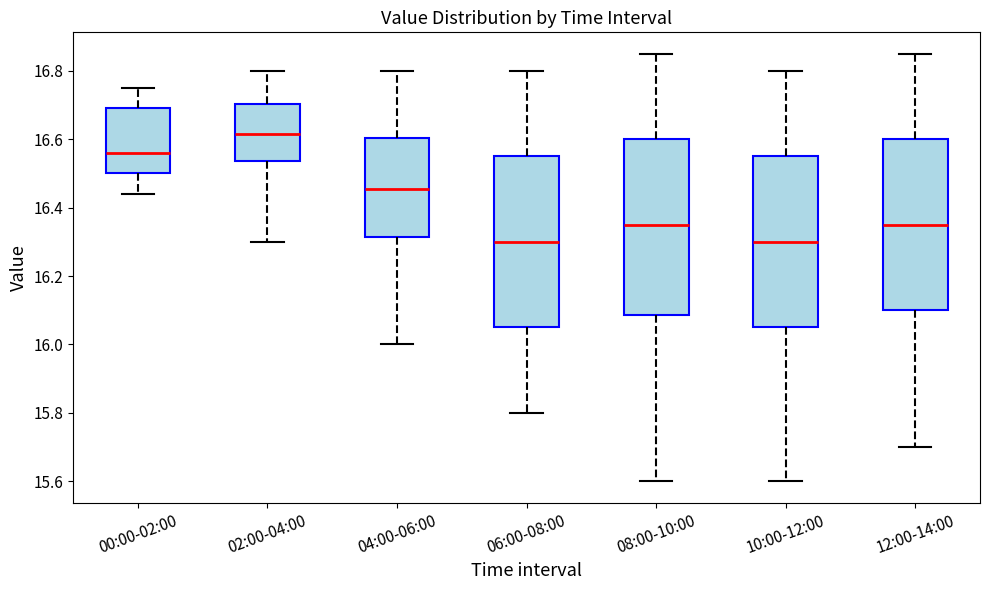

Reading left to right, transcribe this box plot: for each box, give where its median line is, the range the box spans, and where its two whiskers end, as read against the y-axis. The values are not printed on the chart, so give them approximately, as read against the axis.

00:00-02:00: median 16.56, box 16.50 to 16.70, whiskers 16.44 to 16.76
02:00-04:00: median 16.62, box 16.54 to 16.70, whiskers 16.30 to 16.80
04:00-06:00: median 16.46, box 16.32 to 16.60, whiskers 16.00 to 16.80
06:00-08:00: median 16.30, box 16.06 to 16.56, whiskers 15.80 to 16.80
08:00-10:00: median 16.36, box 16.08 to 16.60, whiskers 15.60 to 16.86
10:00-12:00: median 16.30, box 16.06 to 16.56, whiskers 15.60 to 16.80
12:00-14:00: median 16.36, box 16.10 to 16.60, whiskers 15.70 to 16.86